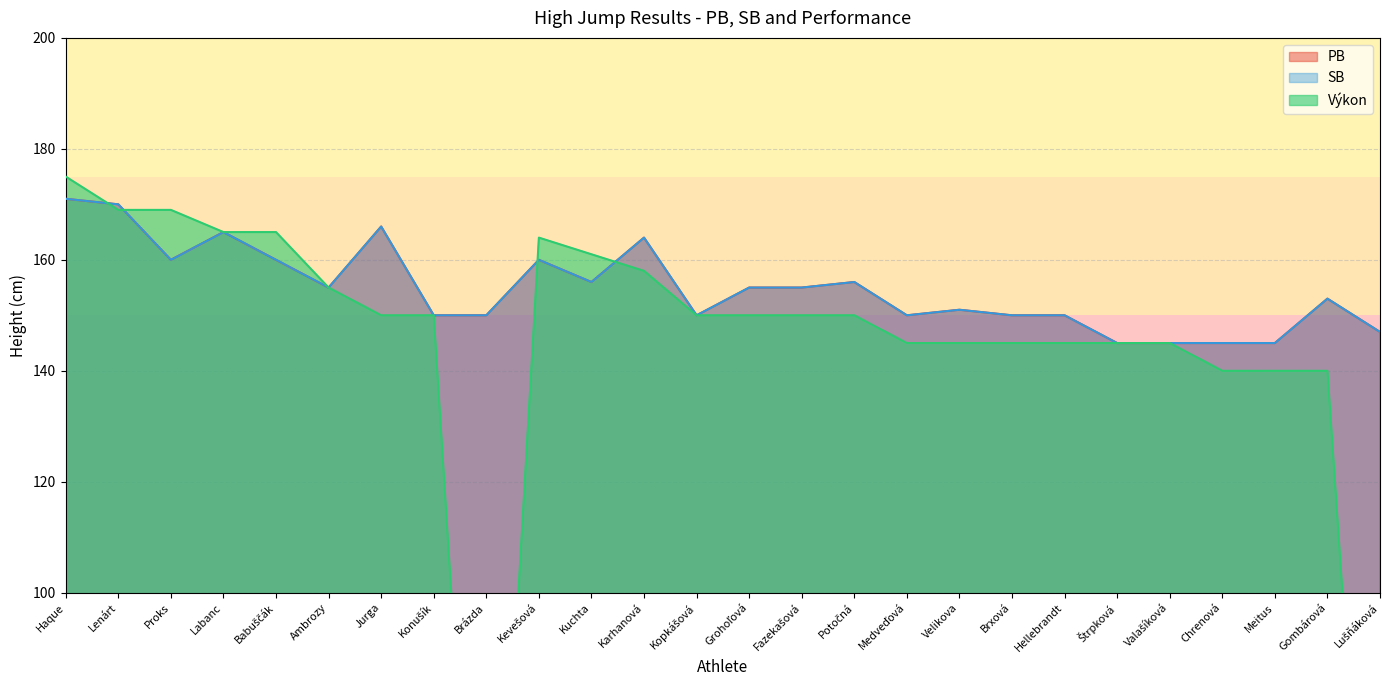

What is the value of the Výkon point at the 6th from the left?

155